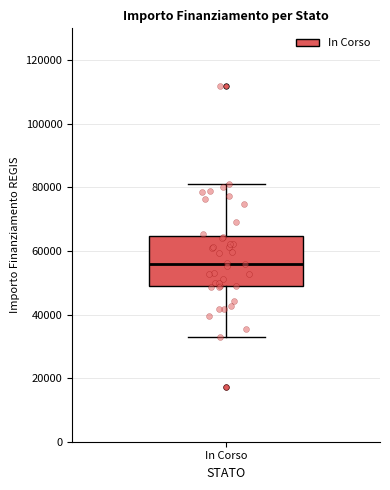

Where is the upper edge of the box for In Corso on the y-axis? The values are not printed on the chart, so give them approximately, as read against the axis.

64000